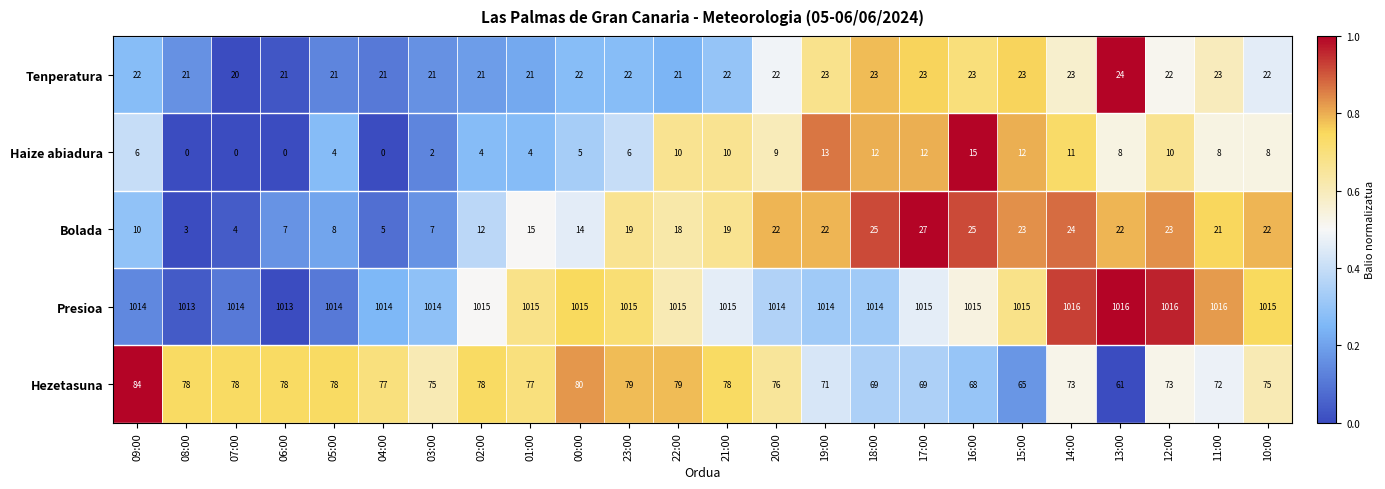

What is the maximum value shown in the chart?

1016